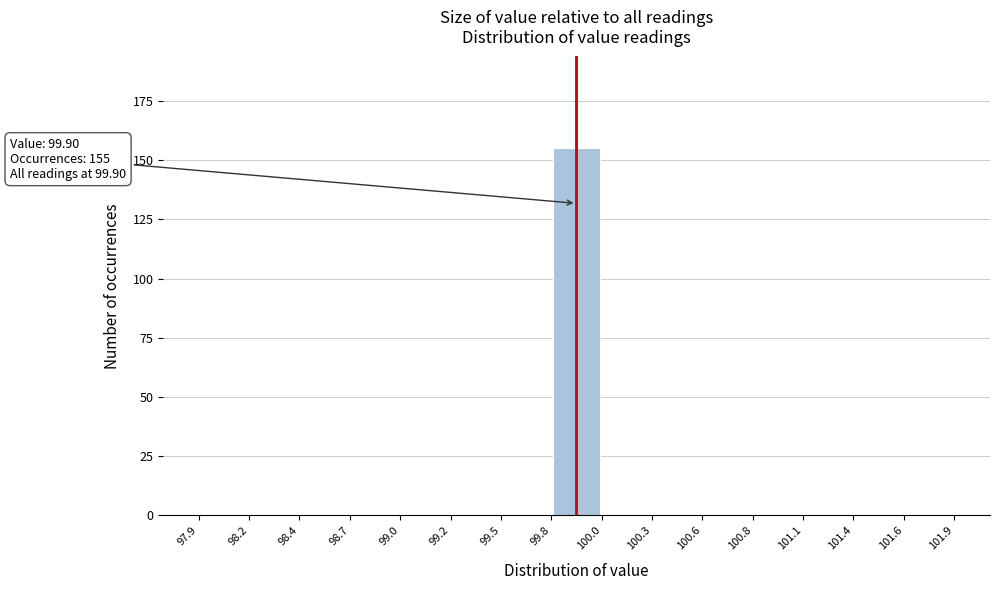

Over which range of the x-axis is the bar tallest?

99.8 to 100.0